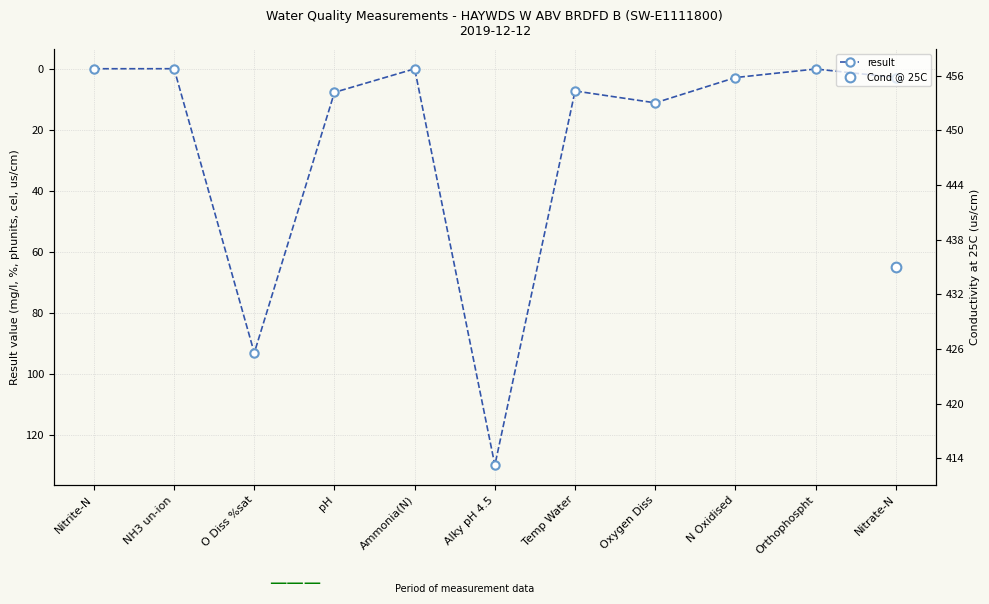

Rank the categories by value from lowest to highest.

NH3 un-ion, Nitrite-N, Ammonia(N), Orthophospht, Nitrate-N, N Oxidised, Temp Water, pH, Oxygen Diss, O Diss %sat, Alky pH 4.5